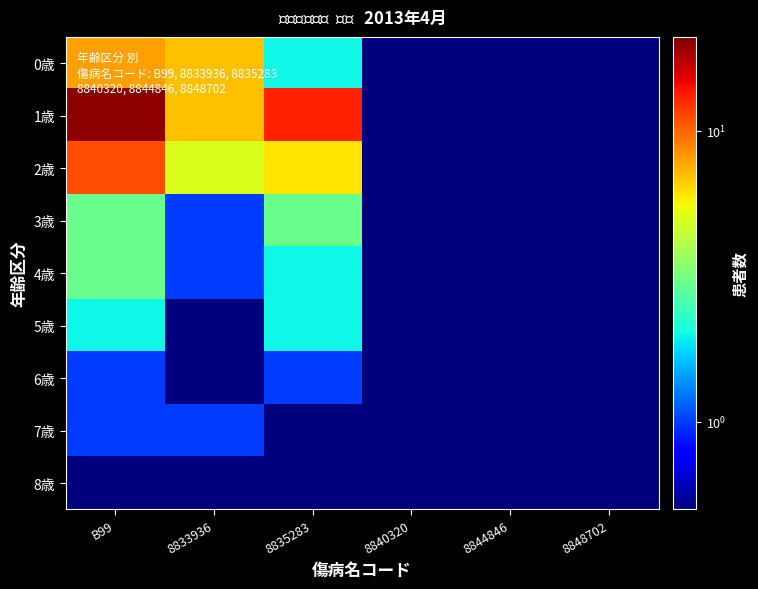

Reading left to right, transcribe all the data shown in this chart.

0歳: B99=8.0	8833936=7.0	8835283=2.0	8840320=0.1	8844846=0.1	8848702=0.1
1歳: B99=20.0	8833936=7.0	8835283=13.0	8840320=0.1	8844846=0.1	8848702=0.1
2歳: B99=11.0	8833936=5.0	8835283=6.0	8840320=0.1	8844846=0.1	8848702=0.1
3歳: B99=3.0	8833936=1.0	8835283=3.0	8840320=0.1	8844846=0.1	8848702=0.1
4歳: B99=3.0	8833936=1.0	8835283=2.0	8840320=0.1	8844846=0.1	8848702=0.1
5歳: B99=2.0	8833936=0.1	8835283=2.0	8840320=0.1	8844846=0.1	8848702=0.1
6歳: B99=1.0	8833936=0.1	8835283=1.0	8840320=0.1	8844846=0.1	8848702=0.1
7歳: B99=1.0	8833936=1.0	8835283=0.1	8840320=0.1	8844846=0.1	8848702=0.1
8歳: B99=0.1	8833936=0.1	8835283=0.1	8840320=0.1	8844846=0.1	8848702=0.1